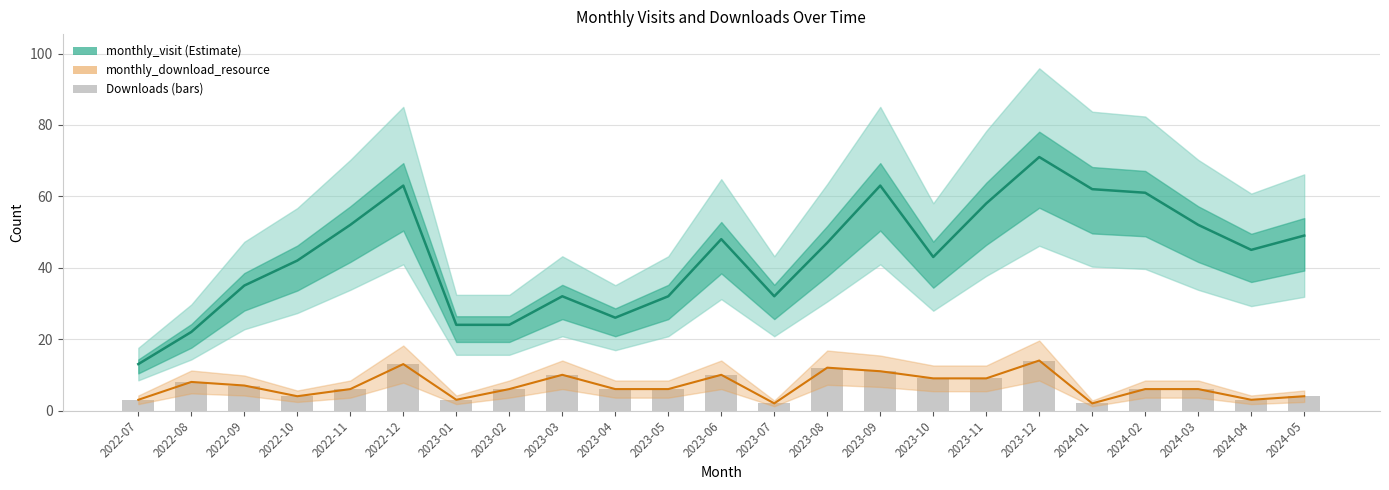

What is the average value of the monthly_download_resource series?

7